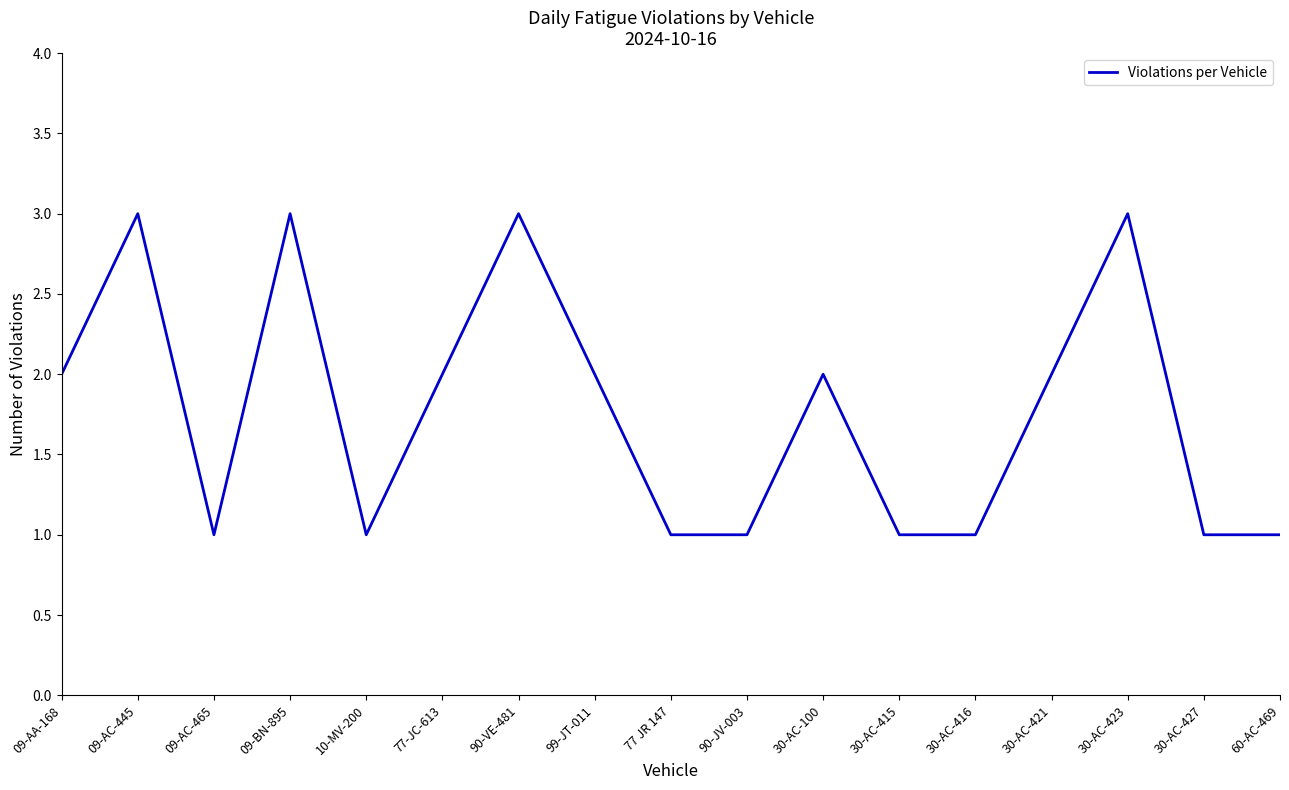

What is the difference between the values at 77-JC-613 and 09-AC-445?

1